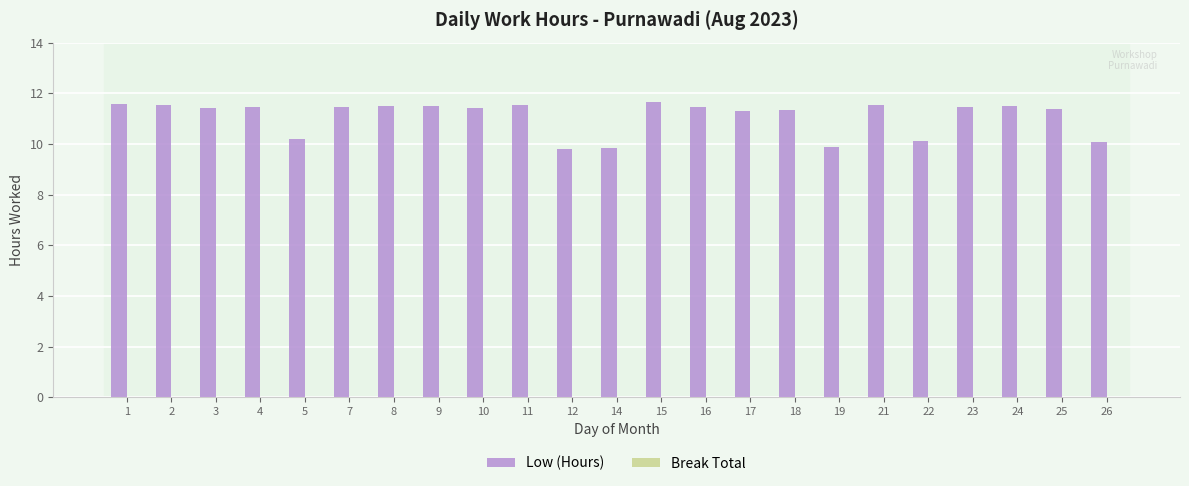

What is the ratio of the value at 16 to the value at 1?

1.0